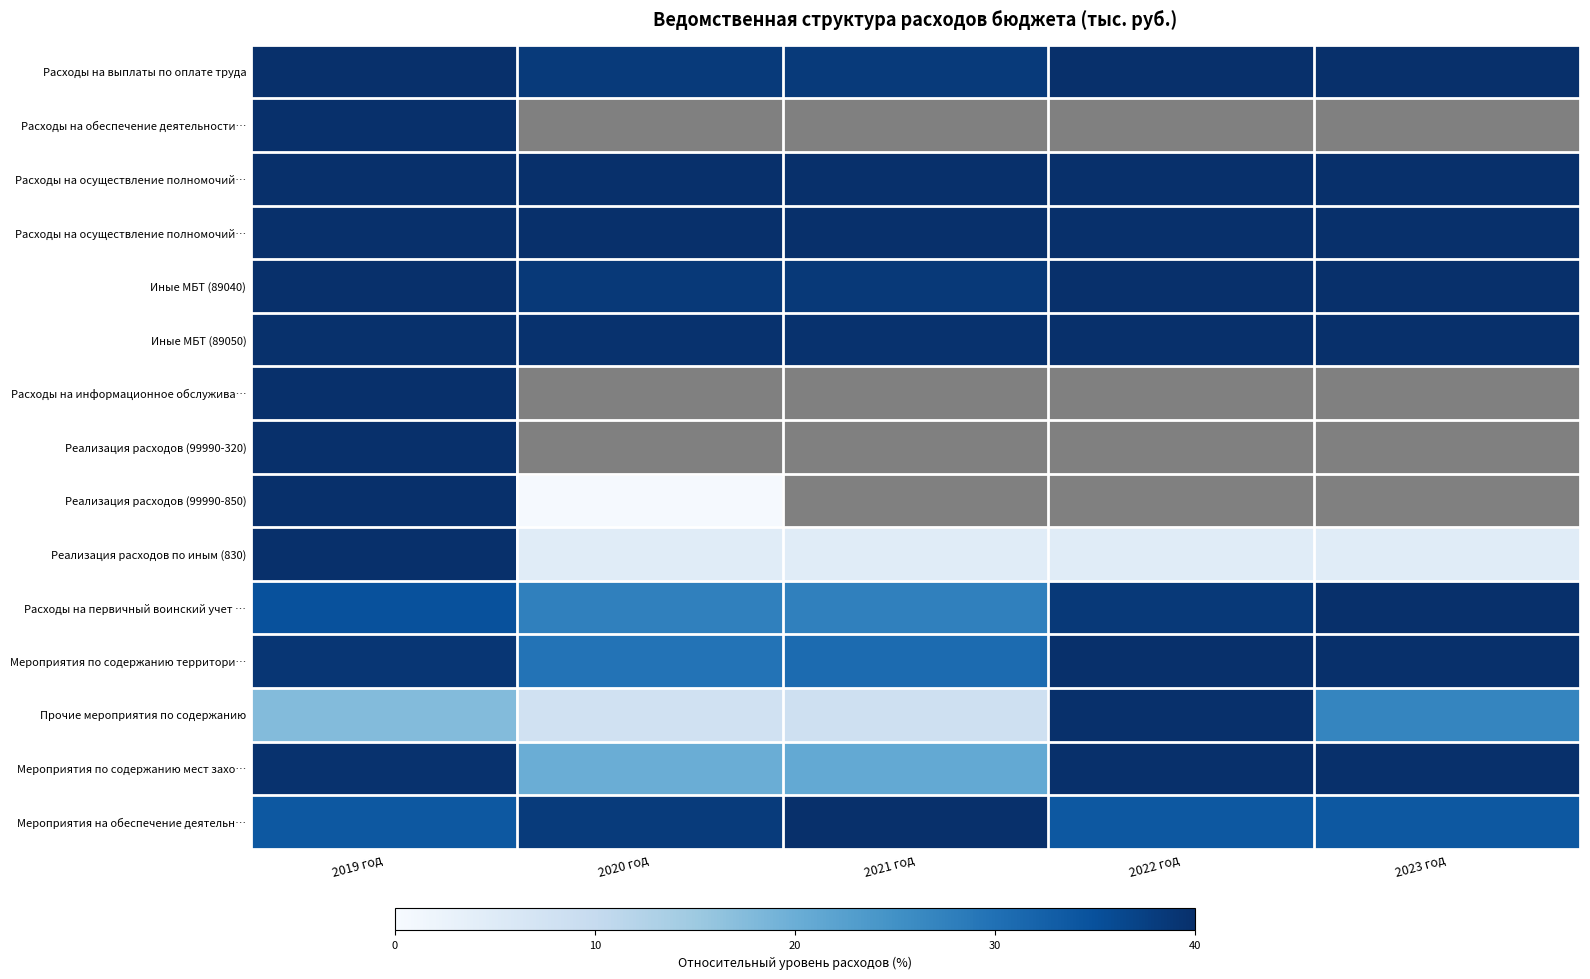

How many series are shown in this chart?

15